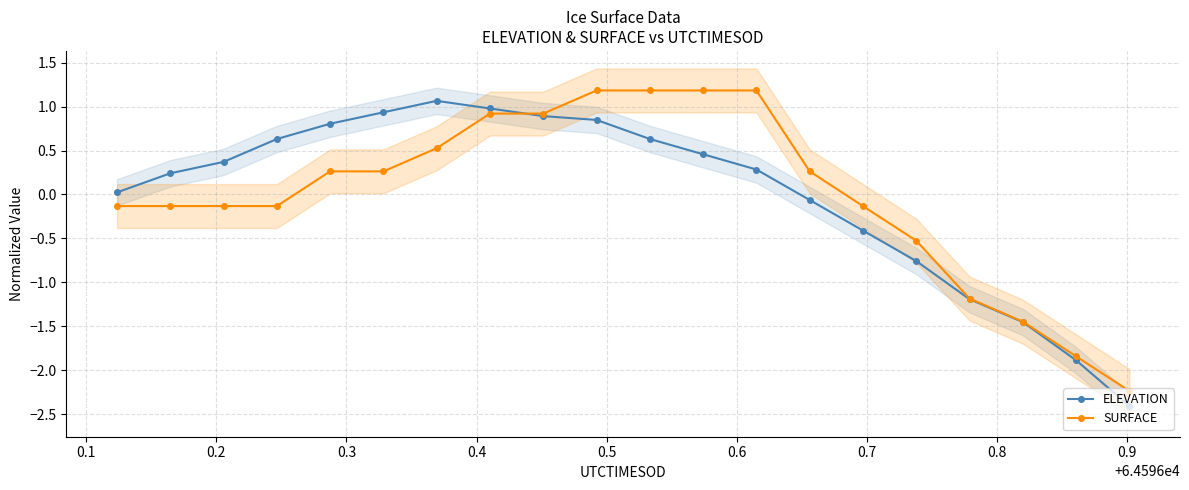

Rank the series by their maximum value, from highest to lowest.

SURFACE, ELEVATION